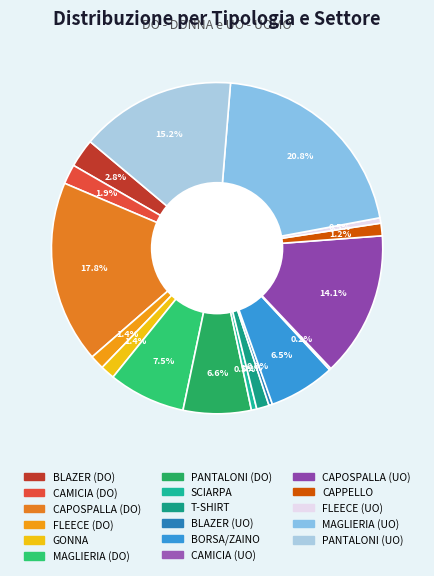

How many segments does this pie chart have?

17